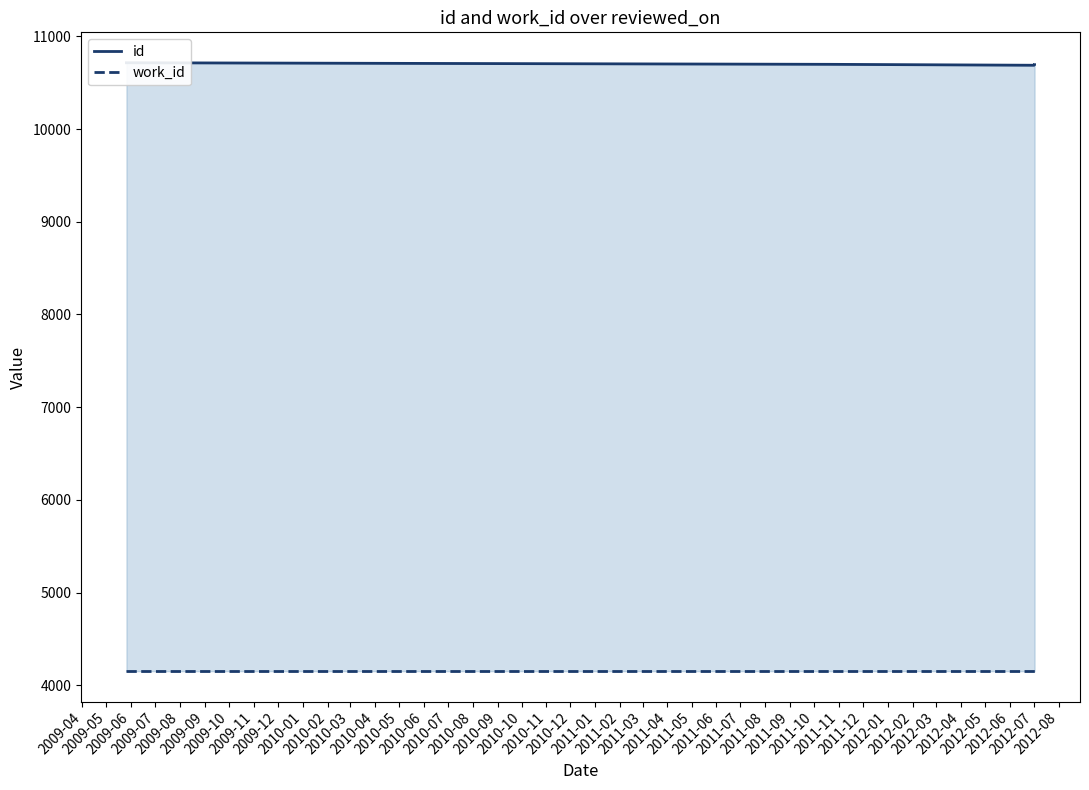

What are all the series names shown in the legend?

id, work_id